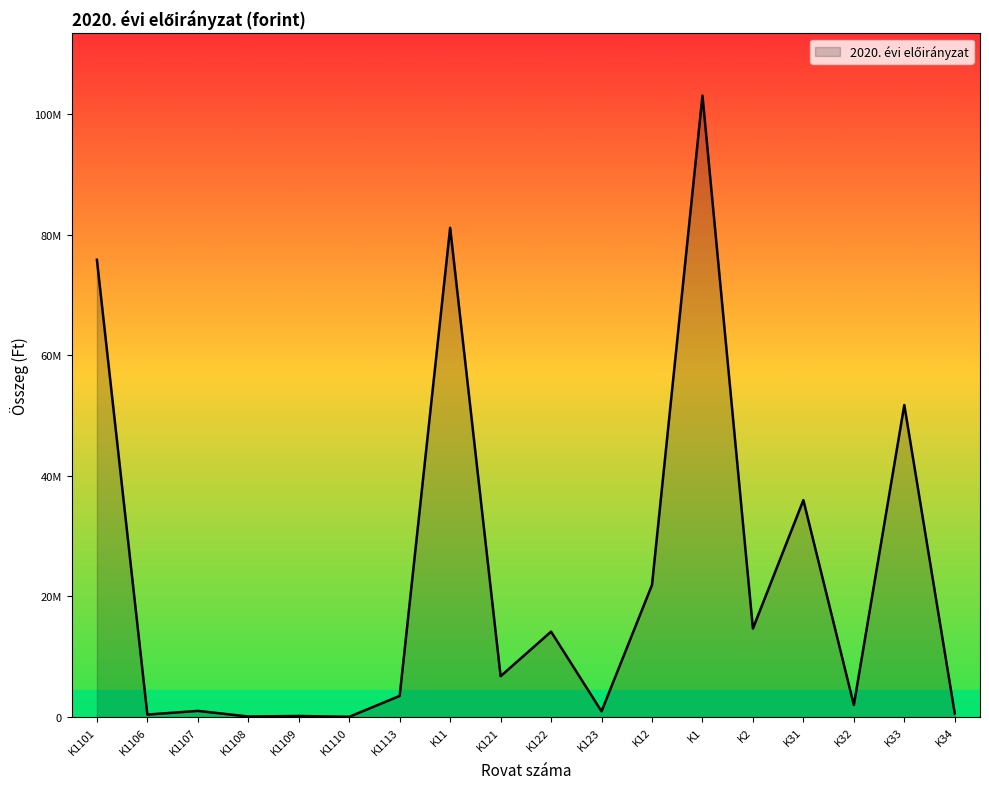

Which has a higher value, K31 or K32?

K31